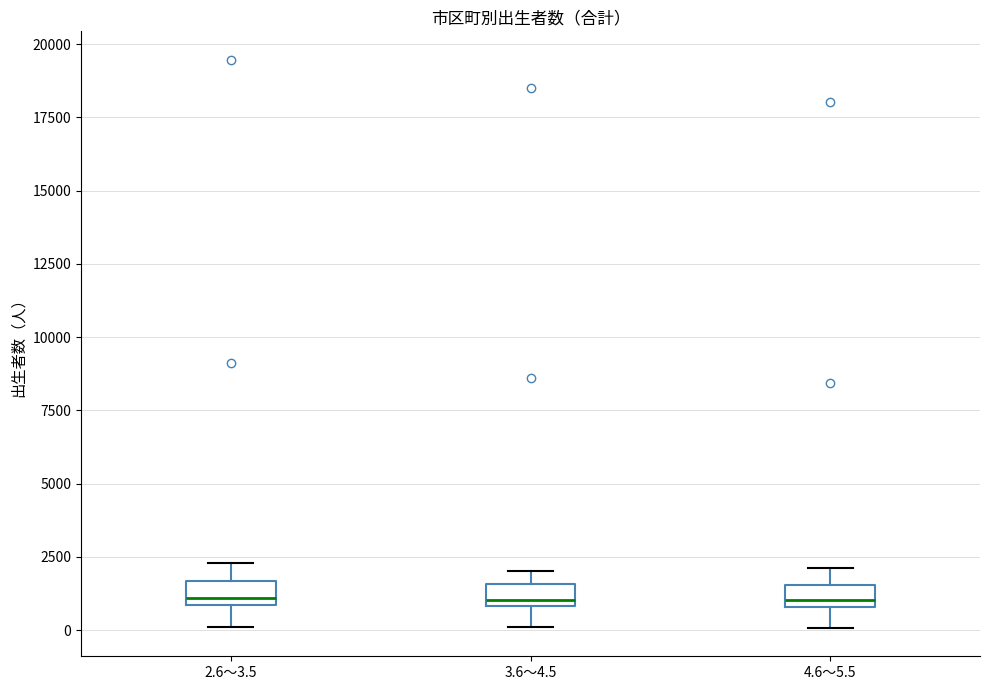

Where does the upper whisker of the box for 4.6～5.5 end on the y-axis? The values are not printed on the chart, so give them approximately, as read against the axis.

2000